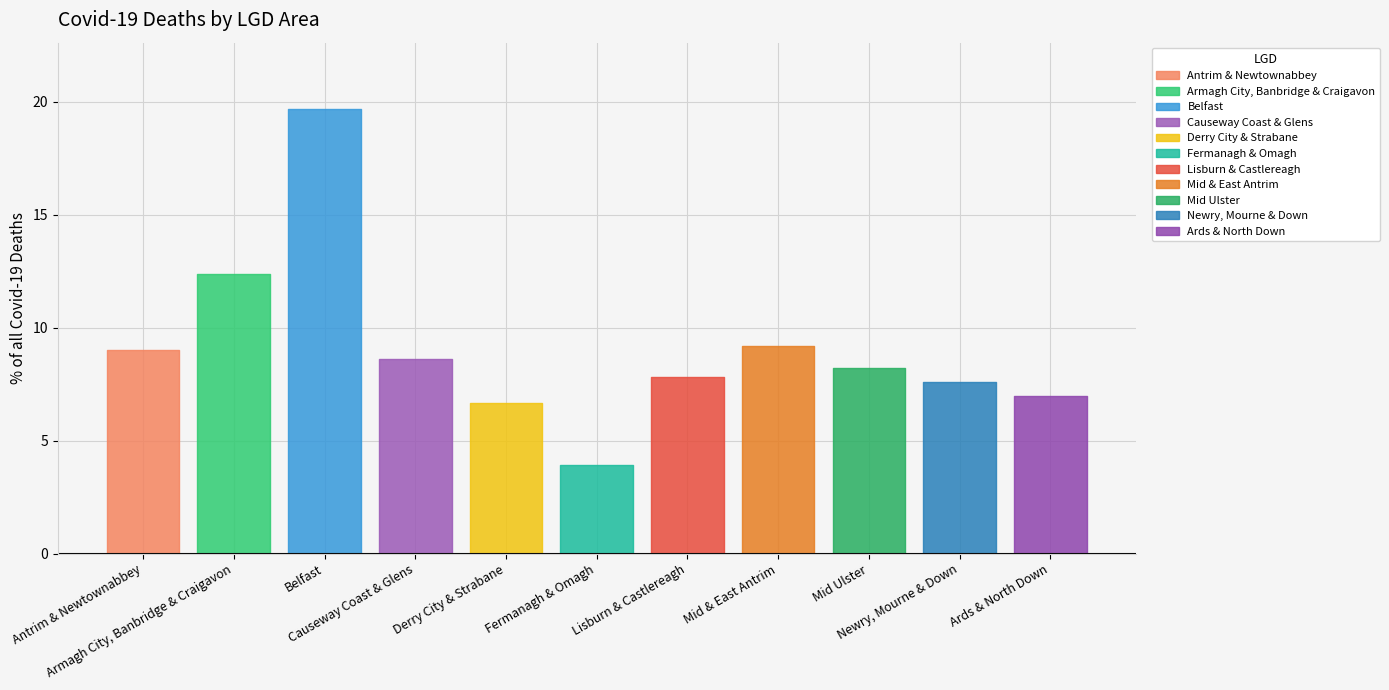

What is the maximum value shown in the chart?

19.7